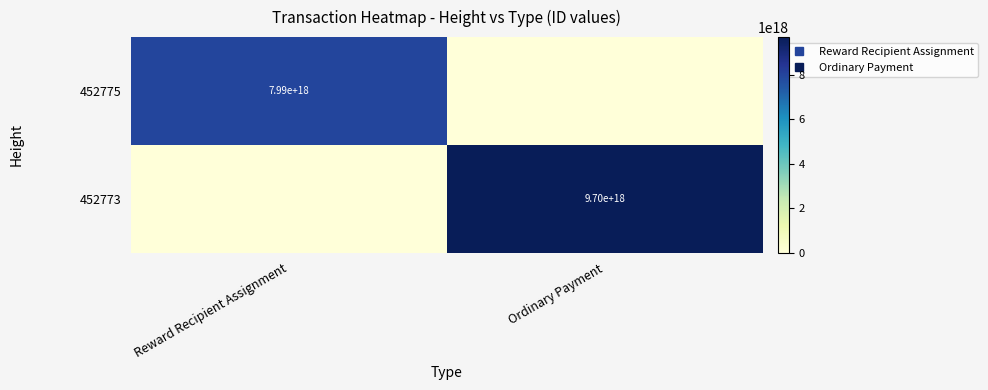

Which series has the widest spread of values?

452773